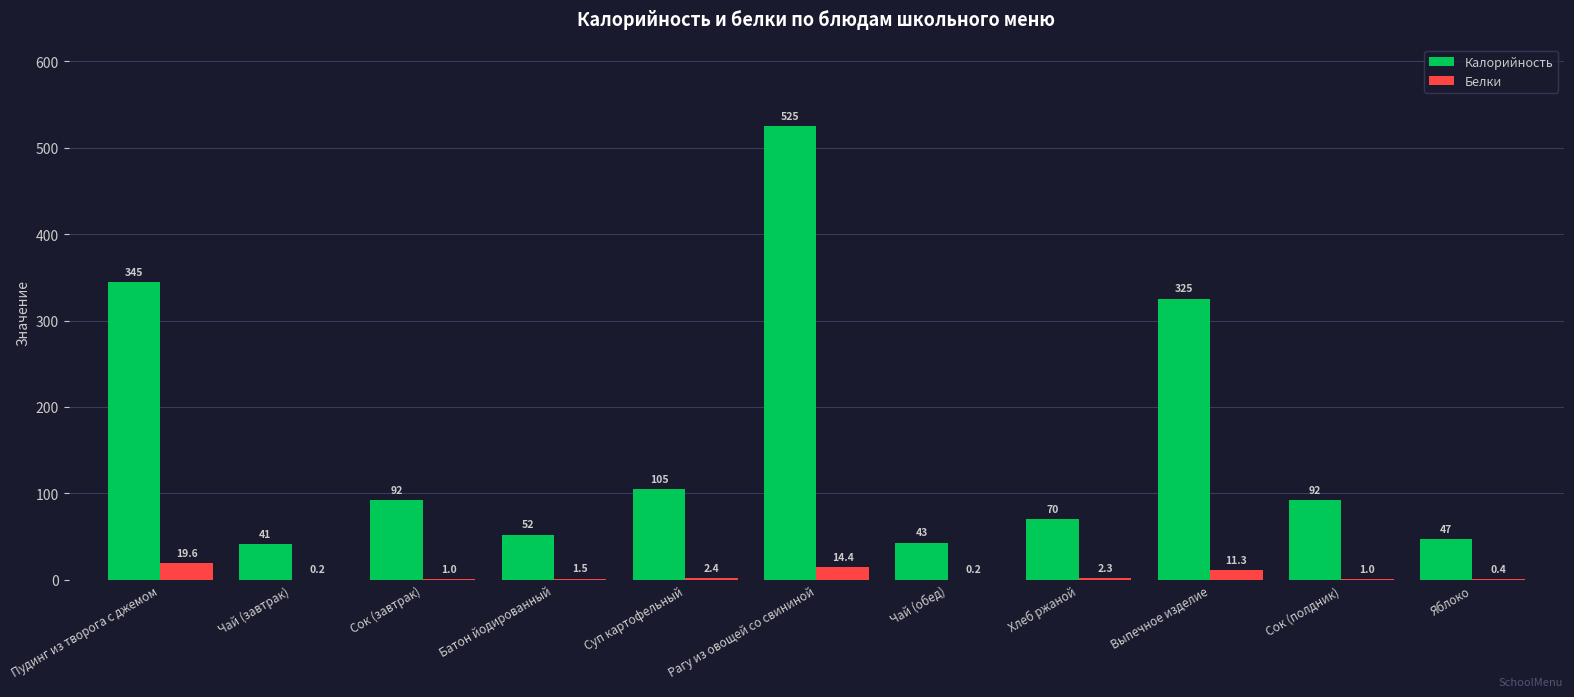

Which series changed the most between Чай (завтрак) and Сок (завтрак)?

Калорийность